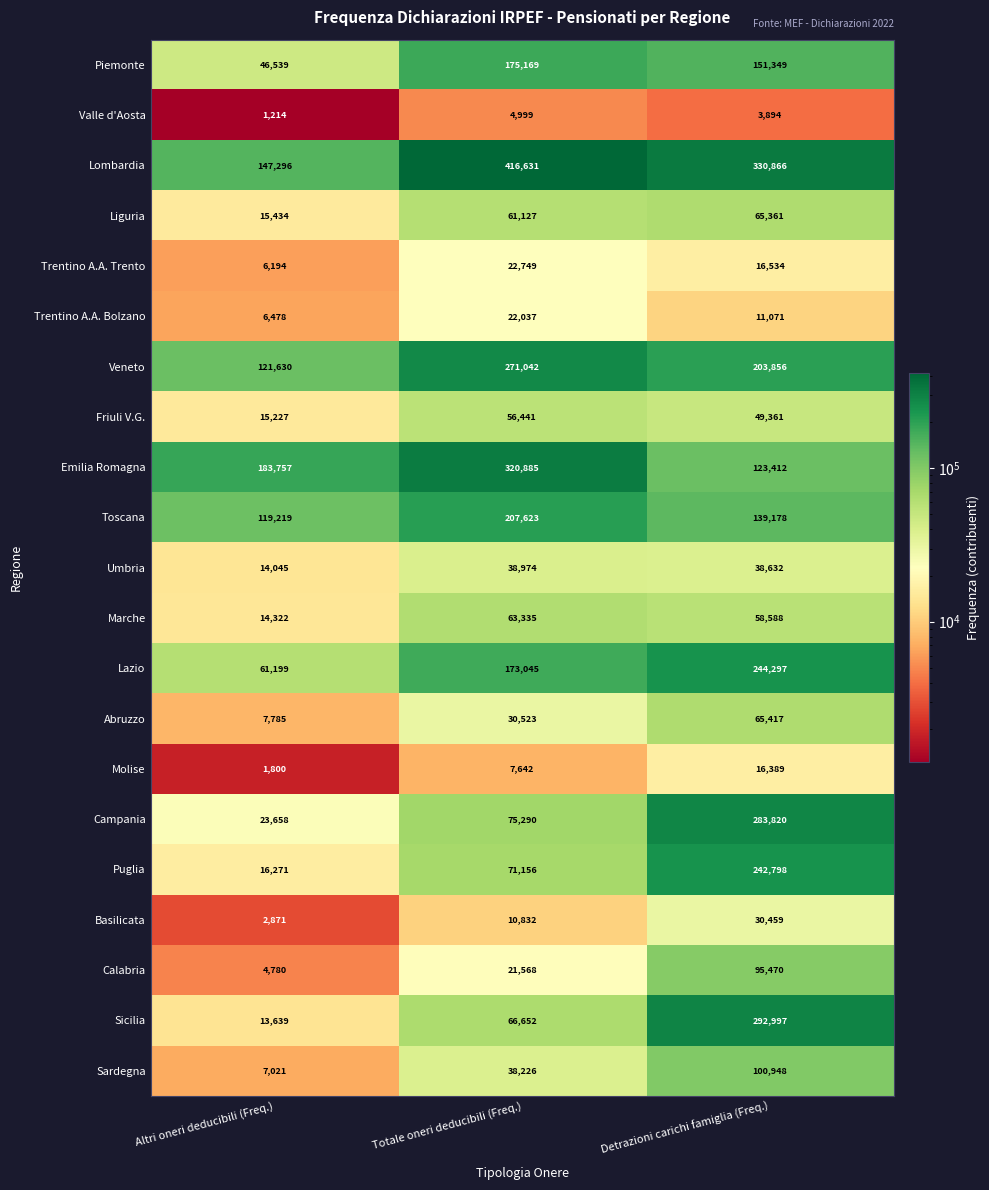

Where is Friuli V.G. nearest to the value 35834?

Detrazioni carichi famiglia (Freq.)